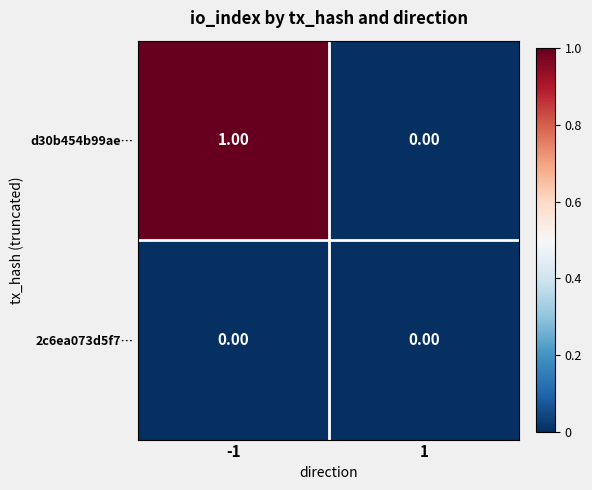

Which series has the largest range (max minus min)?

d30b454b99ae…